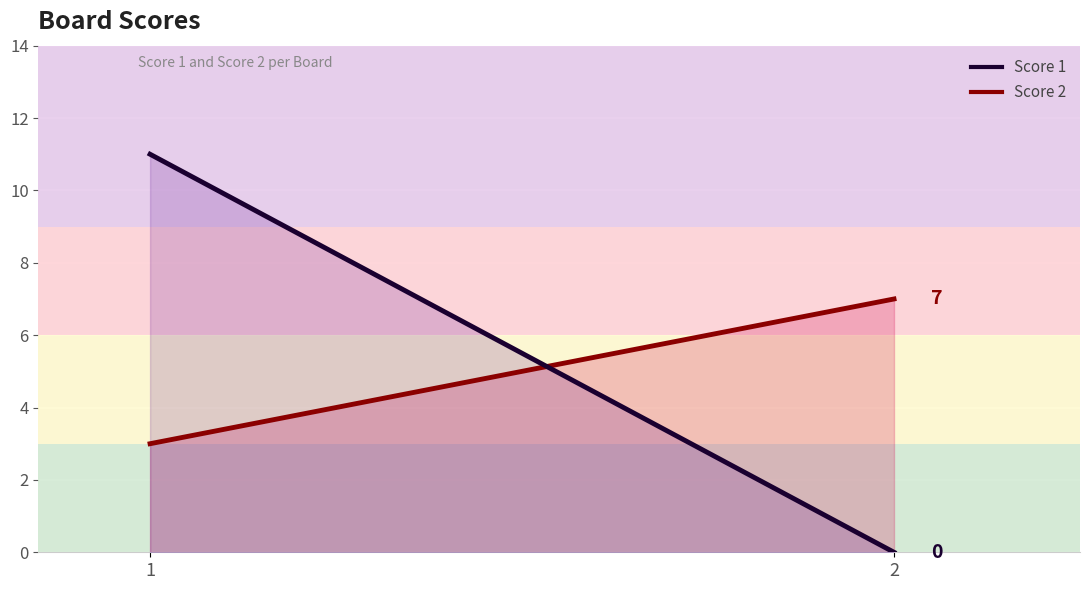

What is the sum of the Score 2 values at 2 and 1?

10